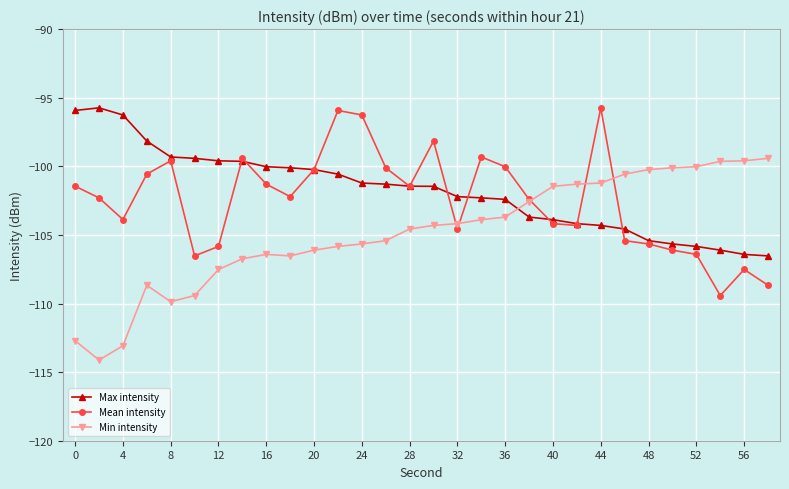

How many lines are shown in the chart?

3